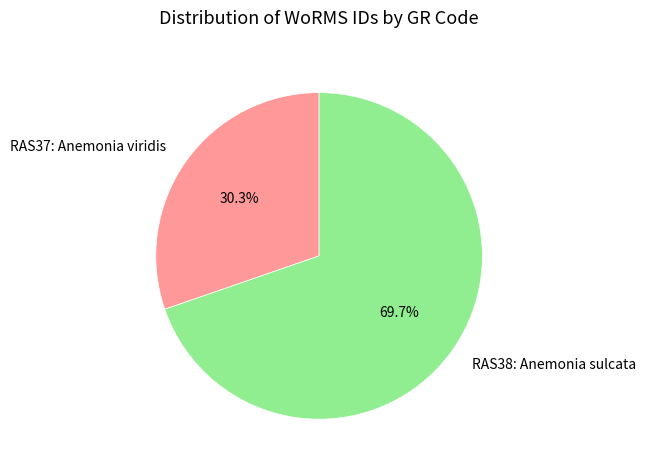

Rank the categories by value from highest to lowest.

RAS38: Anemonia sulcata, RAS37: Anemonia viridis